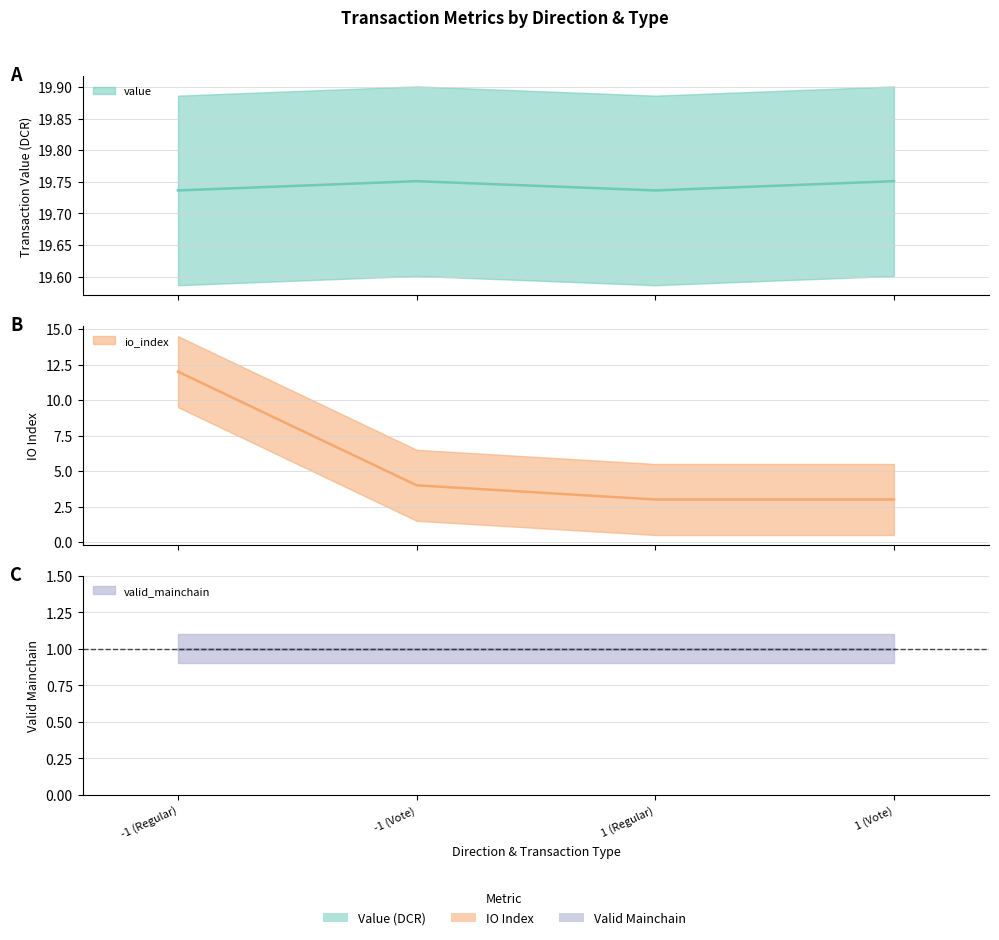

True or false: io_index and value cross at least once.

False